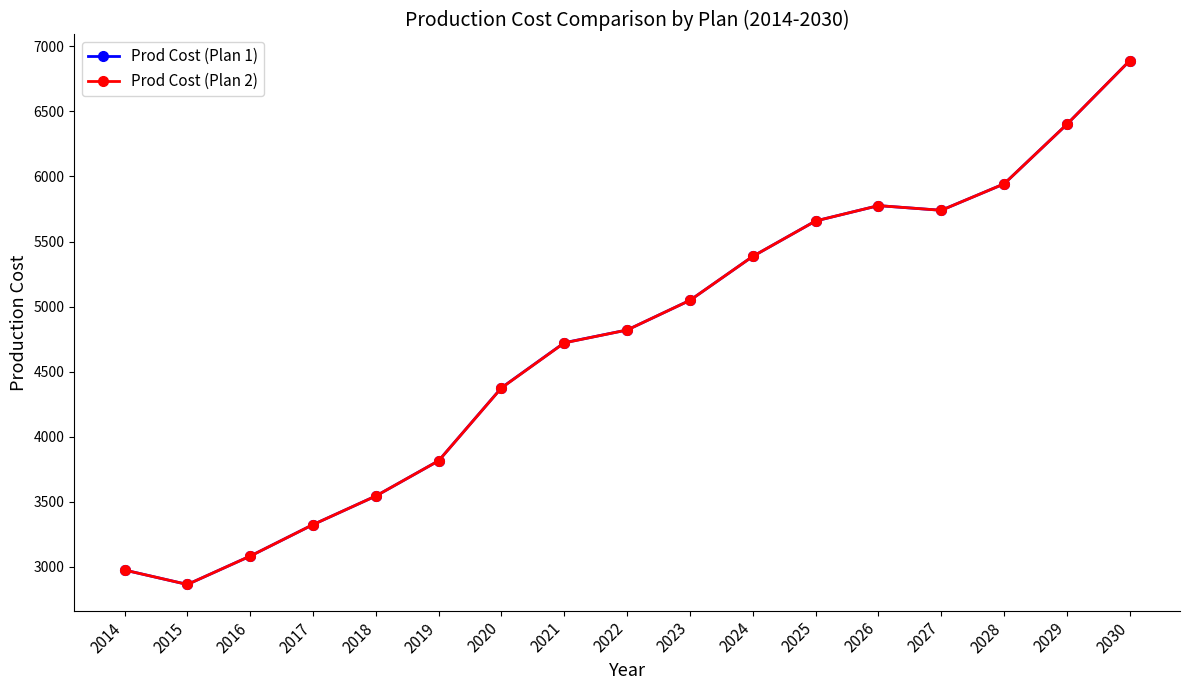

What is the total value across all series at 2014?

5950